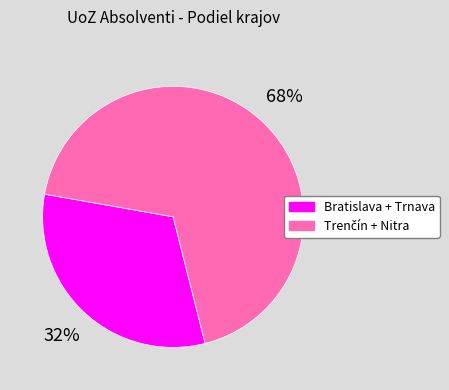

Which slice is the smallest?

Bratislava + Trnava